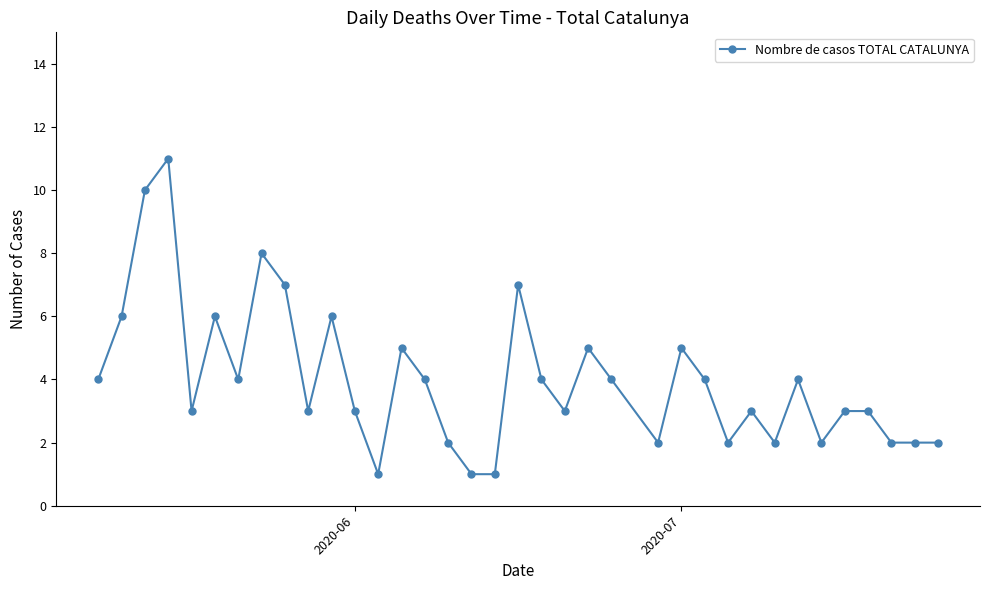

True or false: there are more than 2 points higher than both neighbors.

True